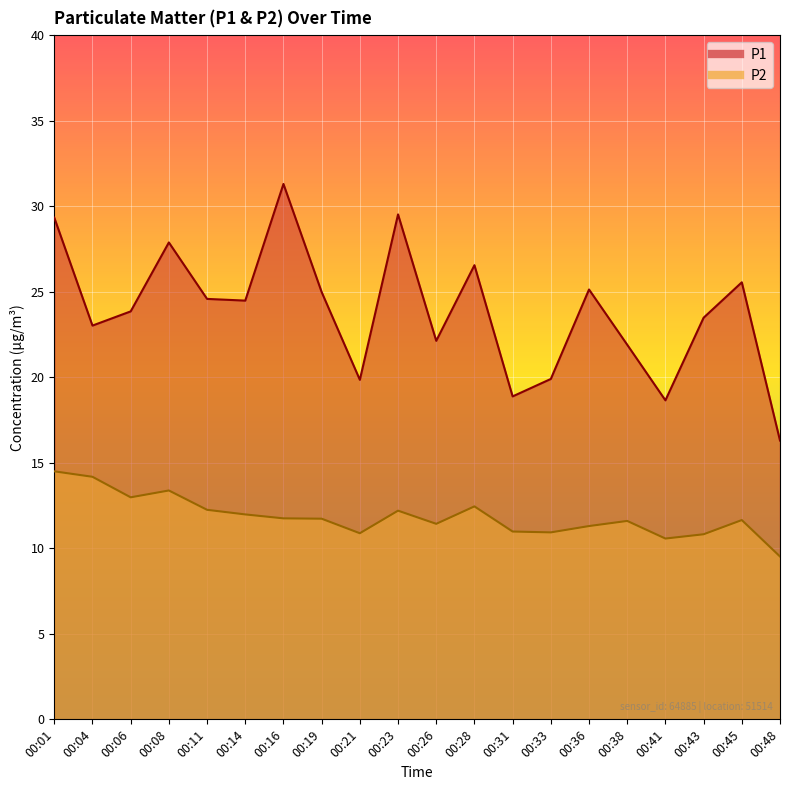

Rank the series by their maximum value, from lowest to highest.

P2, P1